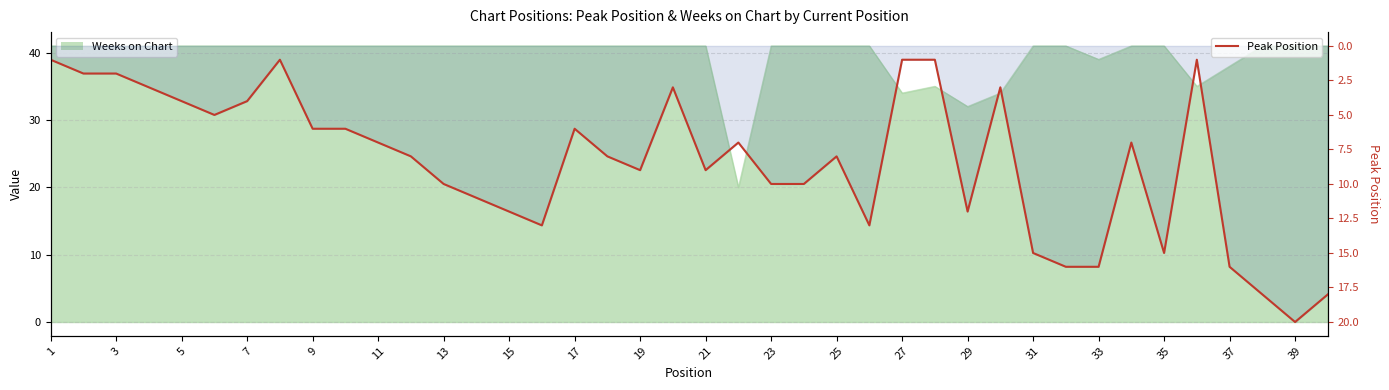

What is the difference between the maximum and second lowest values?

19